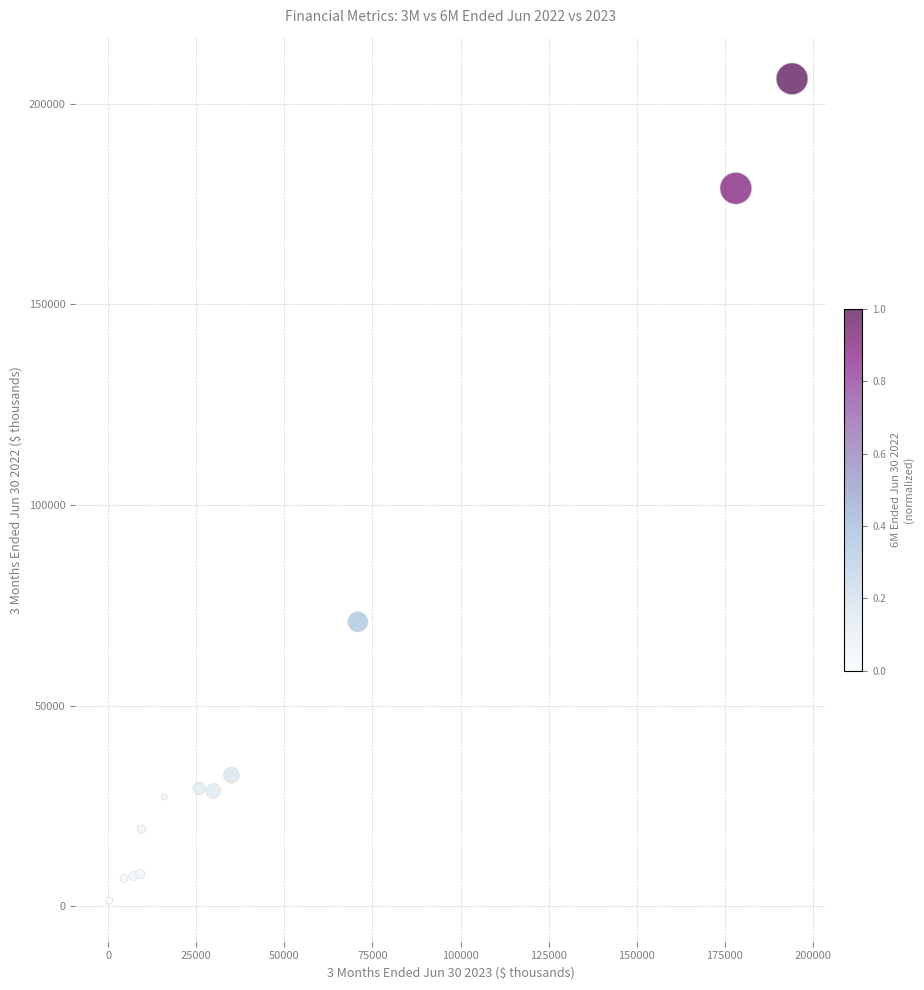

What Y value in the scatter plot is closest to 103824?

70907